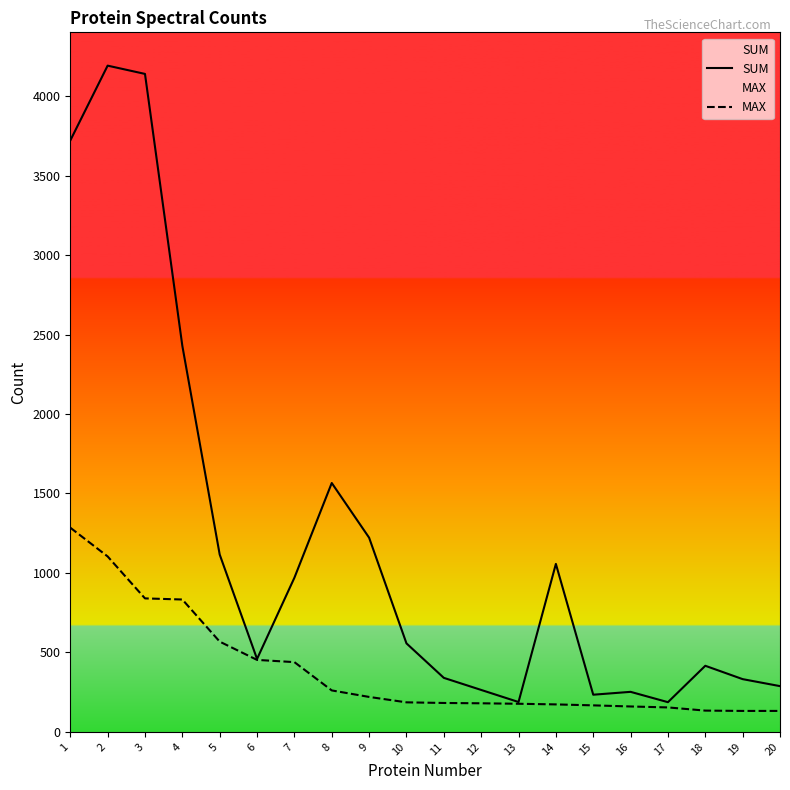

Where is MAX nearest to the value 708?

4